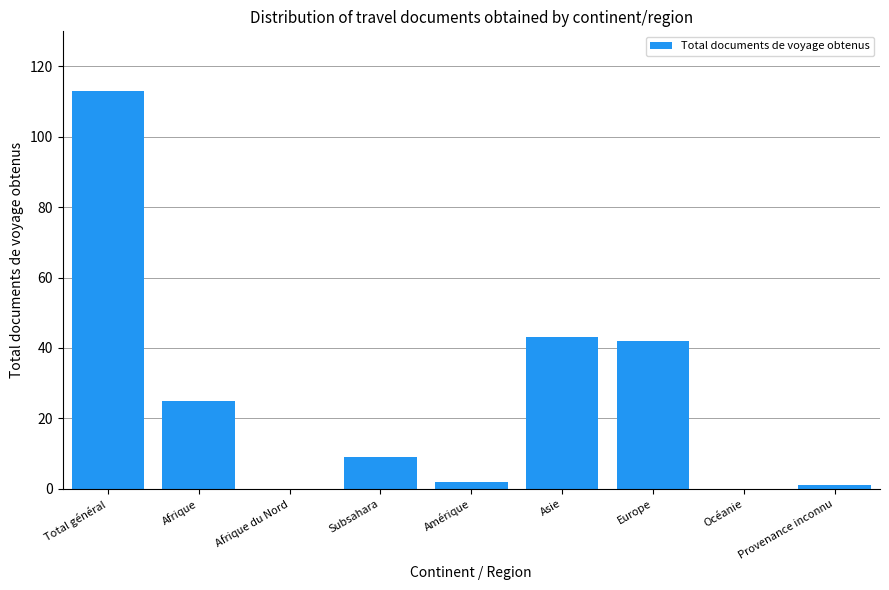

What is the average value?

26